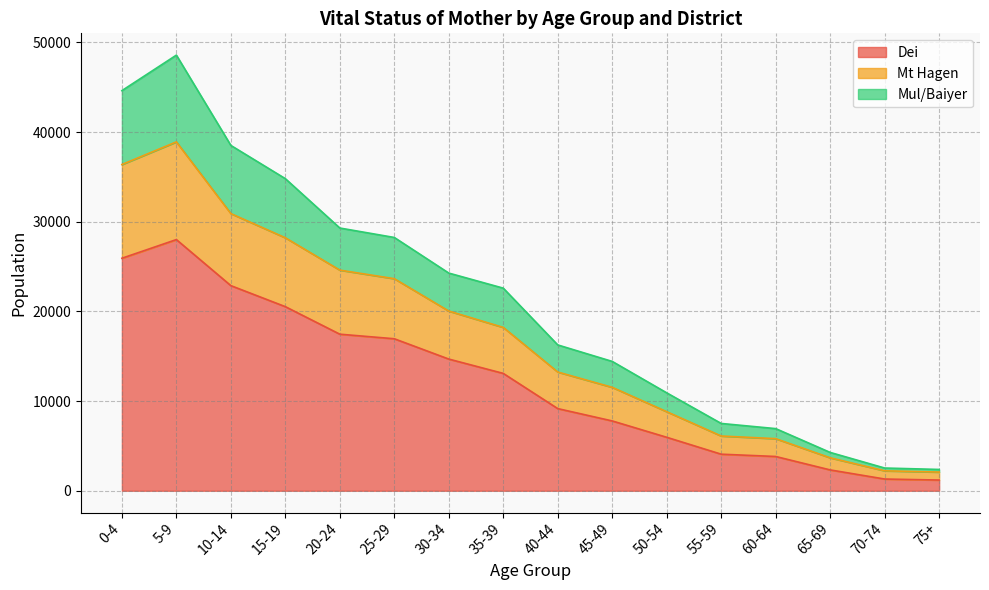

How many lines are shown in the chart?

3